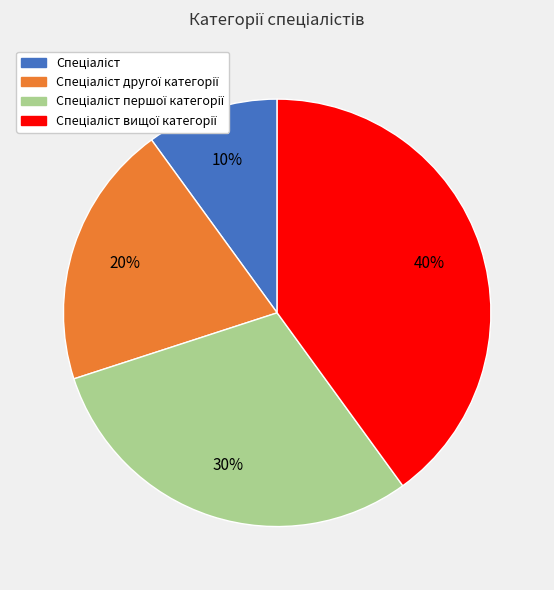

How many slices are in this pie chart?

4